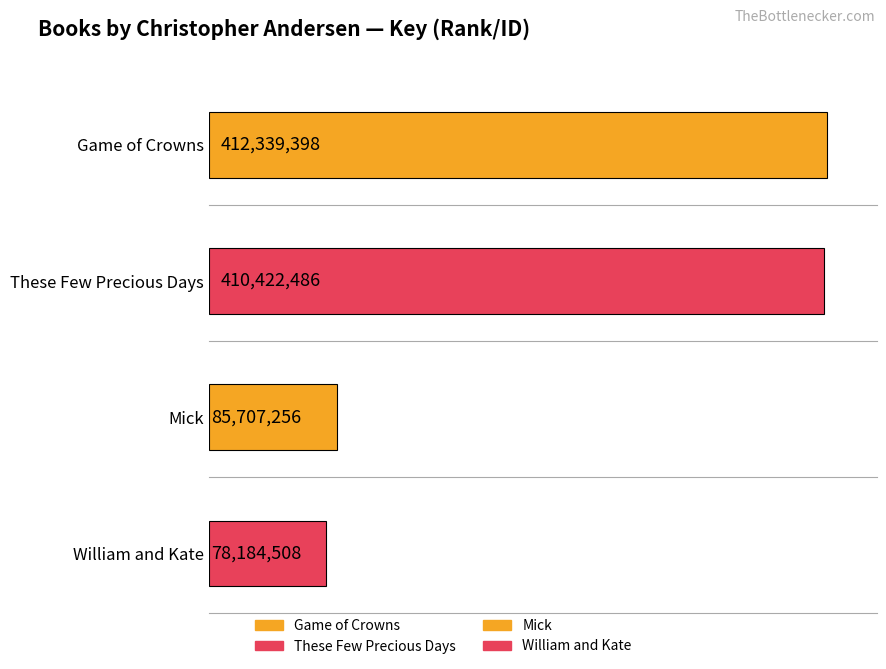

What is the greatest value displayed?

412339398